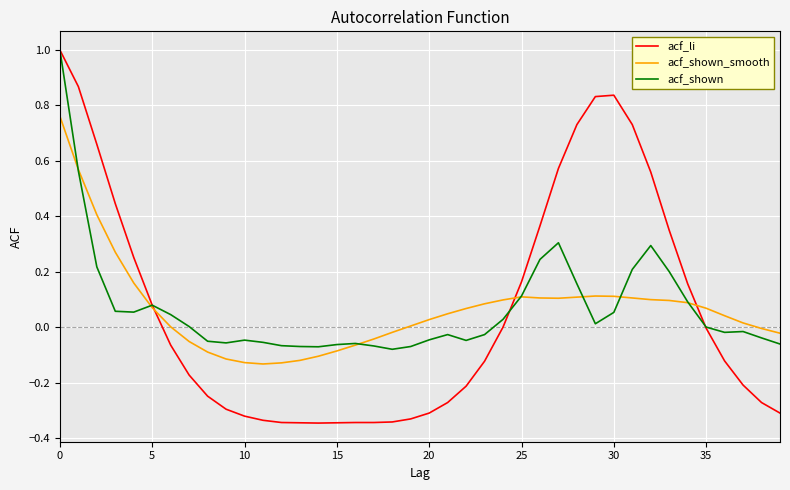

Which series has the largest range (max minus min)?

acf_li